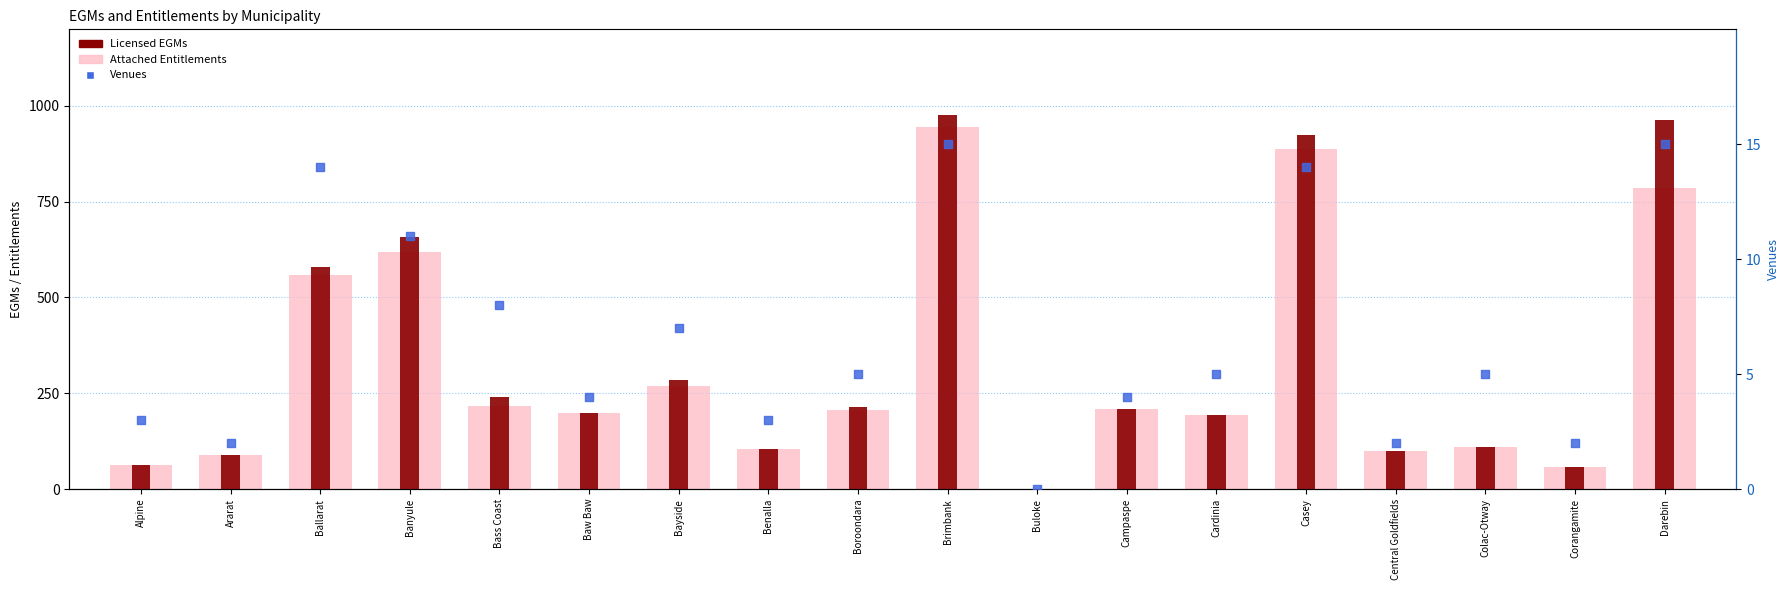

Which series reaches the maximum Y coordinate?

Licensed EGMs